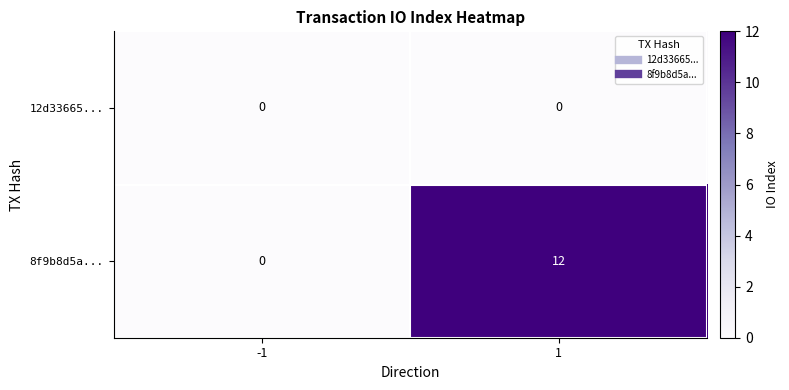

What is the greatest value displayed?

12